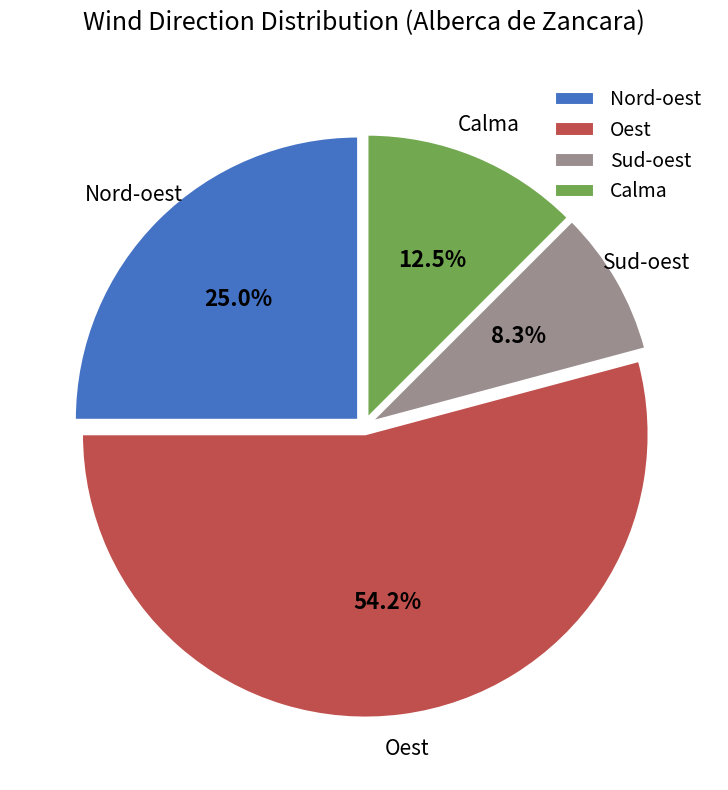

What is the smallest slice in the pie chart?

Sud-oest